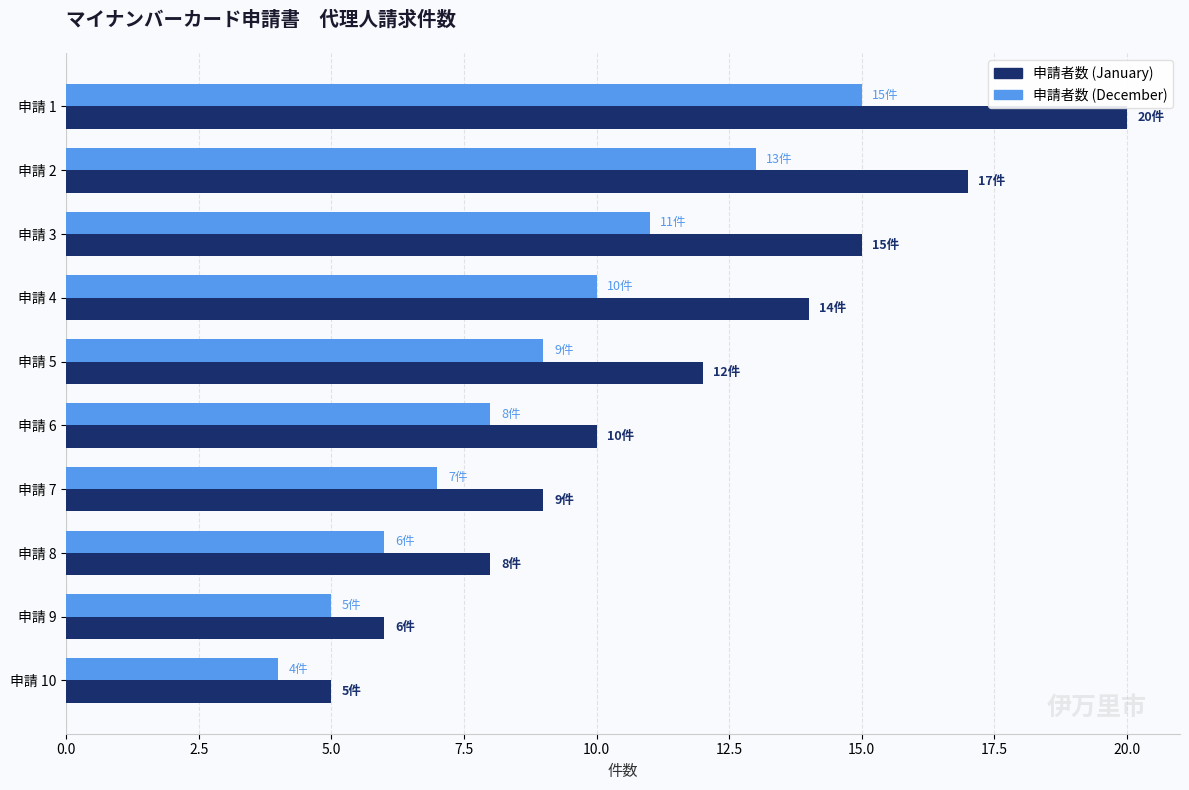

What is the average value of the 申請者数 (December) series?

9